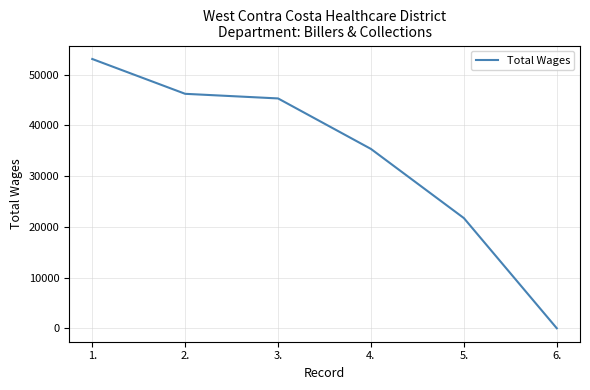

The value at 4. is 35334. True or false?

True